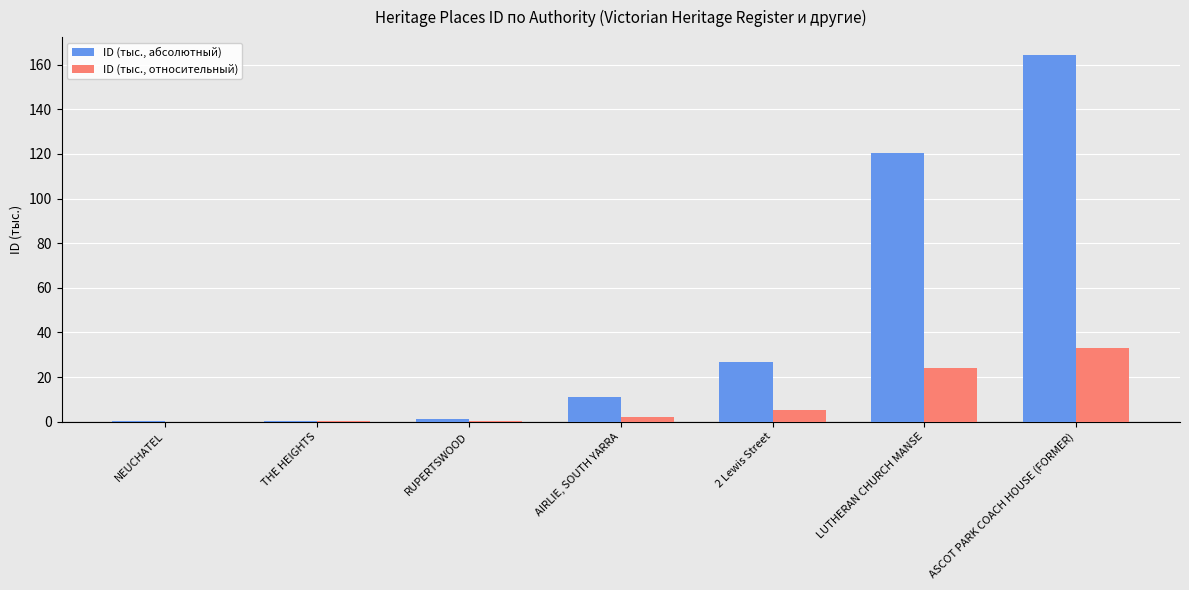

Are the bars grouped side by side (vs. stacked)?

Yes